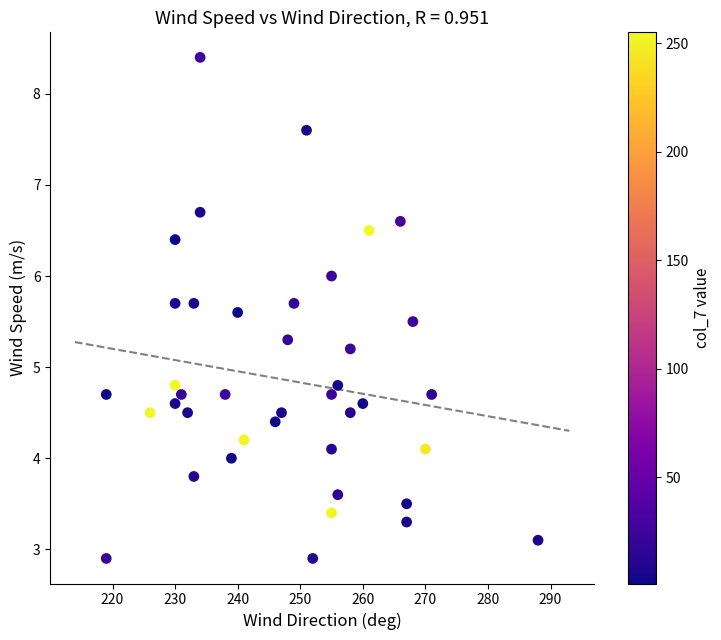

What is the range of X values (max minus min)?

69.0